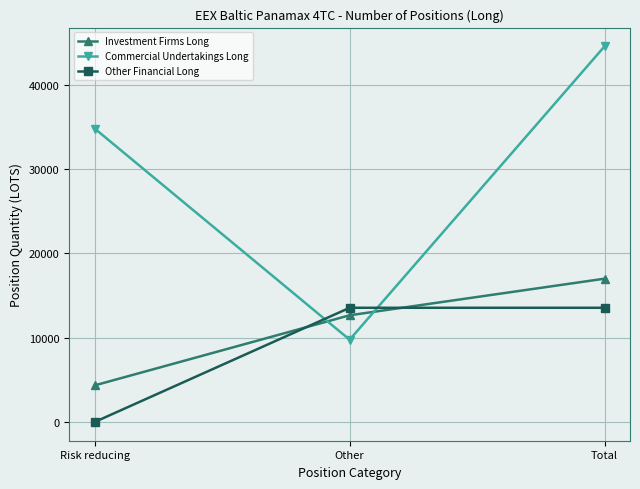

What is the total value across all series at Total?

75063.8